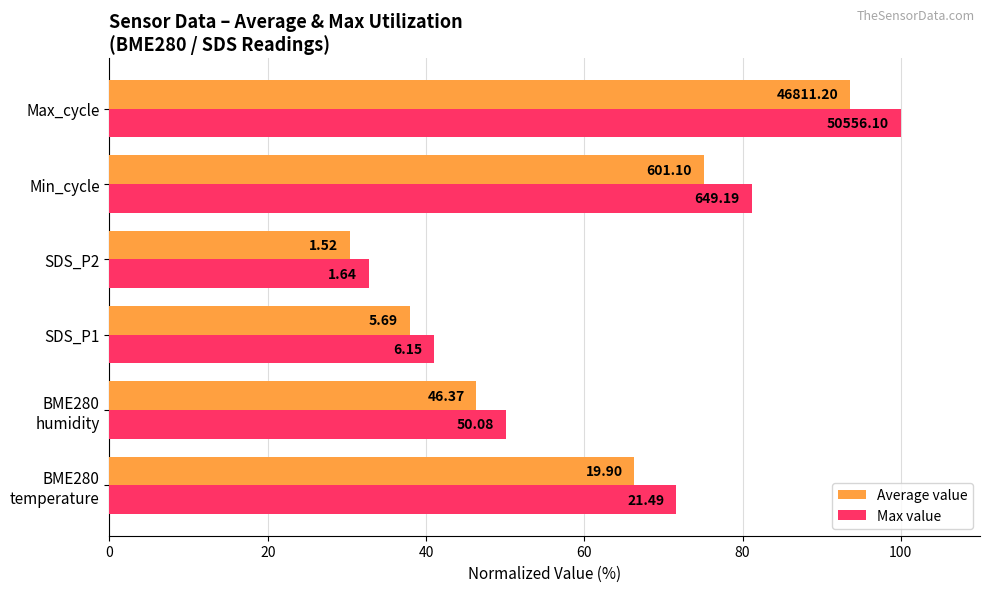

What are all the series names shown in the legend?

Average value, Max value